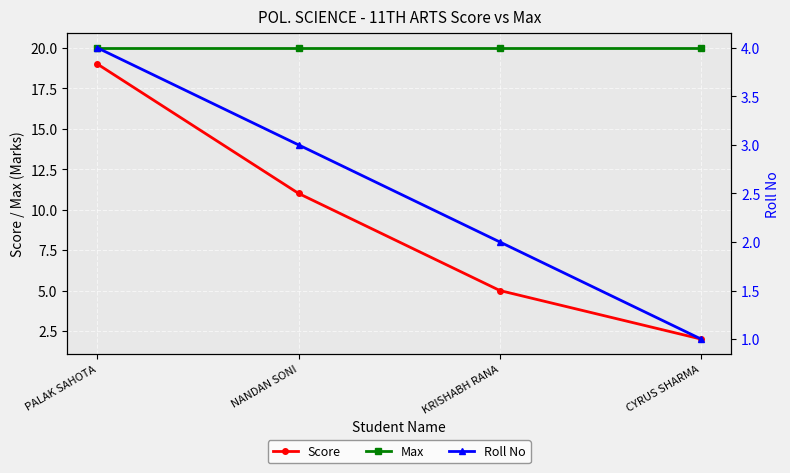

Rank the series by their maximum value, from lowest to highest.

Roll No, Score, Max